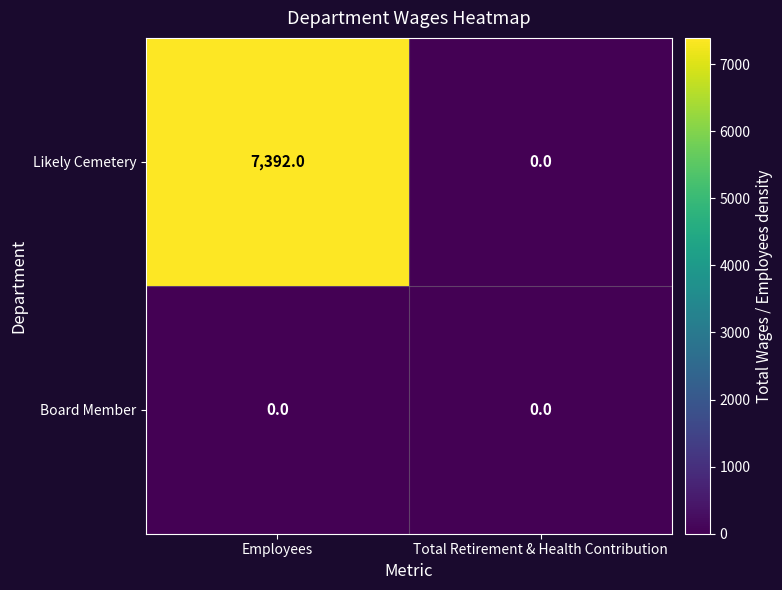

Reading left to right, transcribe all the data shown in this chart.

Likely Cemetery: 7392	0
Board Member: 0	0